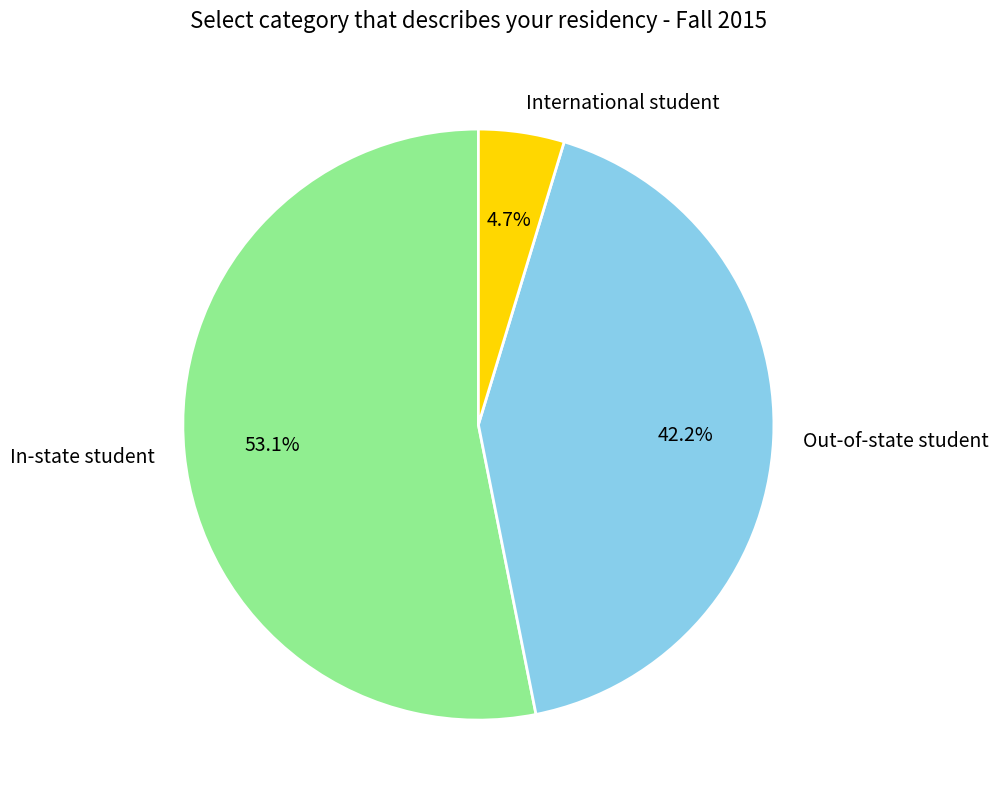

Rank the categories by value from lowest to highest.

International student, Out-of-state student, In-state student